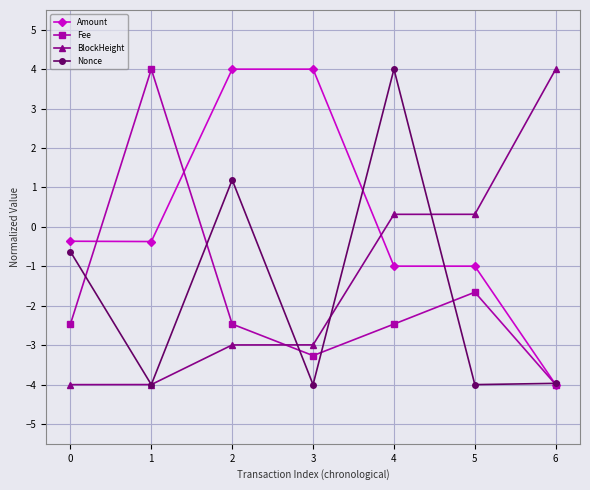

Count the number of categories in the chart.

7